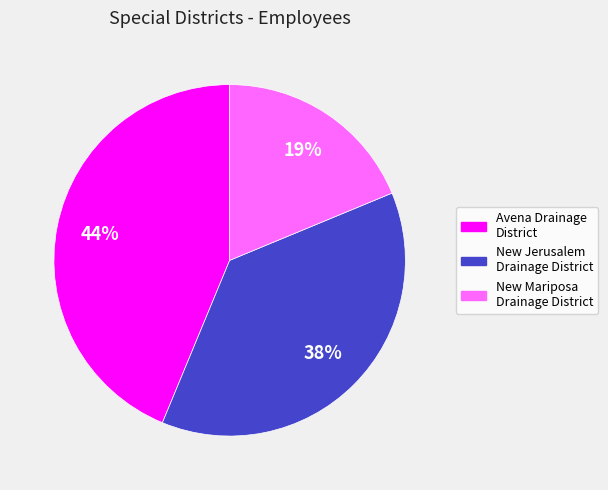

Which category has the smallest portion of the pie?

New Mariposa Drainage District